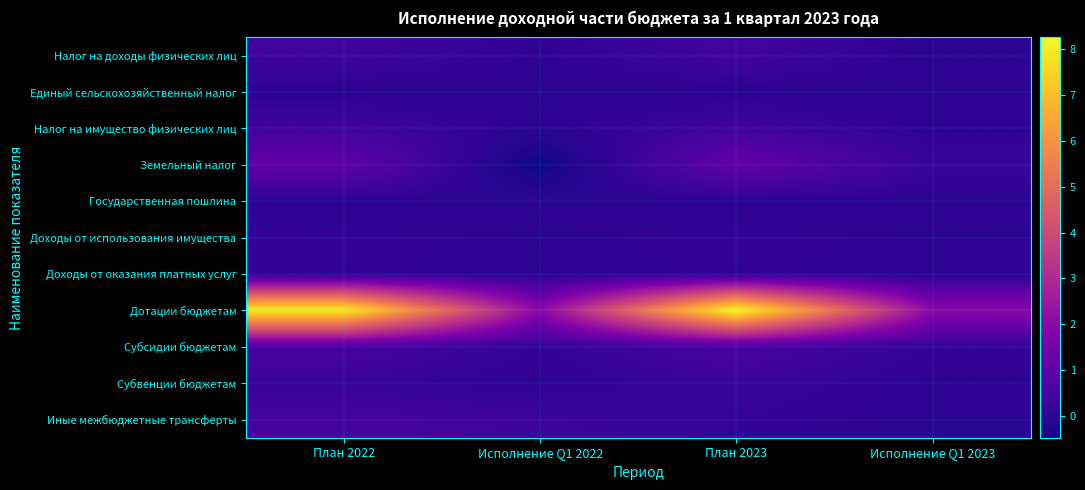

Reading left to right, what are all the values shown in this chart?

Налог на доходы физических лиц: План 2022=400000.0	Исполнение Q1 2022=79368.0	План 2023=450000.0	Исполнение Q1 2023=13514.3
Единый сельскохозяйственный налог: План 2022=0.0	Исполнение Q1 2022=-6329.8	План 2023=0.0	Исполнение Q1 2023=431.4
Налог на имущество физических лиц: План 2022=400000.0	Исполнение Q1 2022=27989.3	План 2023=400000.0	Исполнение Q1 2023=41228.8
Земельный налог: План 2022=1100000.0	Исполнение Q1 2022=-474974.8	План 2023=1170000.0	Исполнение Q1 2023=265248.8
Государственная пошлина: План 2022=10000.0	Исполнение Q1 2022=200.0	План 2023=10000.0	Исполнение Q1 2023=1000.0
Доходы от использования имущества: План 2022=141200.0	Исполнение Q1 2022=34500.0	План 2023=141300.0	Исполнение Q1 2023=35325.0
Доходы от оказания платных услуг: План 2022=100000.0	Исполнение Q1 2022=14092.1	План 2023=100000.0	Исполнение Q1 2023=11680.3
Дотации бюджетам: План 2022=8039345.2	Исполнение Q1 2022=2009849.1	План 2023=8259305.2	Исполнение Q1 2023=2064839.1
Субсидии бюджетам: План 2022=581108.0	Исполнение Q1 2022=145277.0	План 2023=604820.0	Исполнение Q1 2023=151205.0
Субвенции бюджетам: План 2022=238850.0	Исполнение Q1 2022=54558.3	План 2023=288600.0	Исполнение Q1 2023=46851.2
Иные межбюджетные трансферты: План 2022=512927.7	Исполнение Q1 2022=345941.1	План 2023=166966.5	Исполнение Q1 2023=0.0